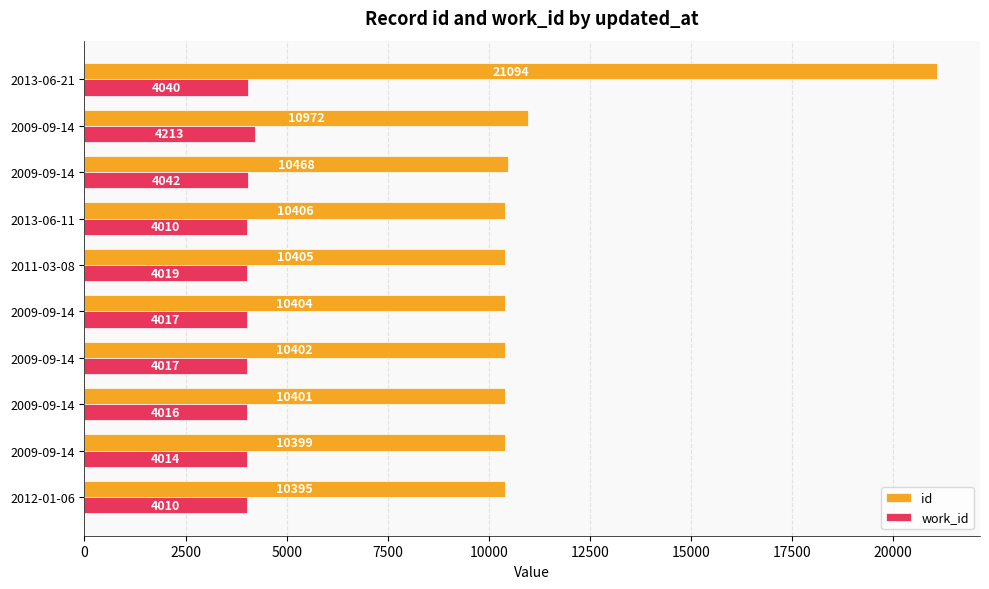

How many data points does each series have?

10